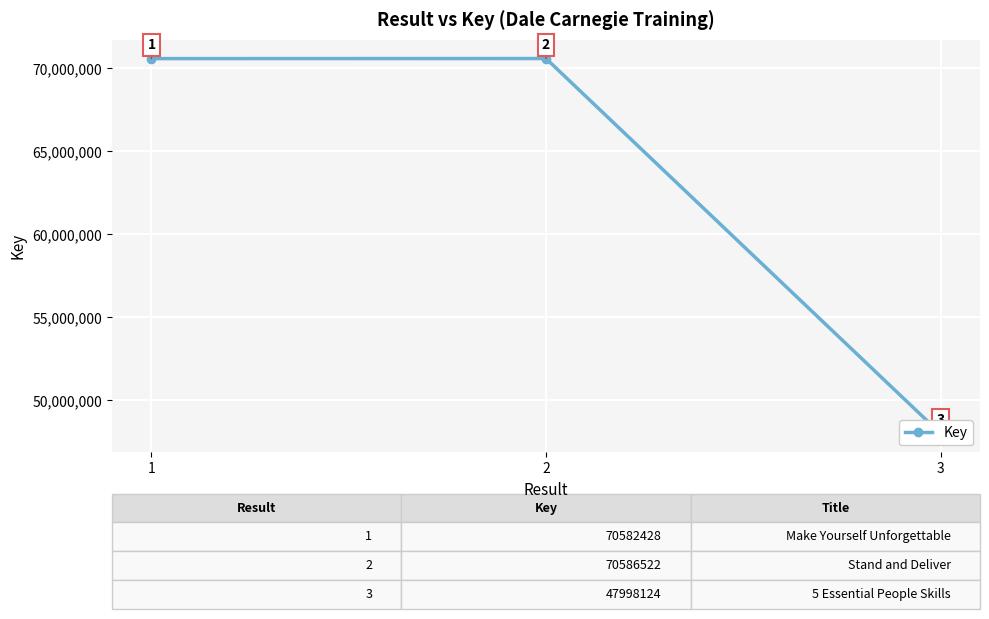

What is the change in value from 1 to 3?

-22584304